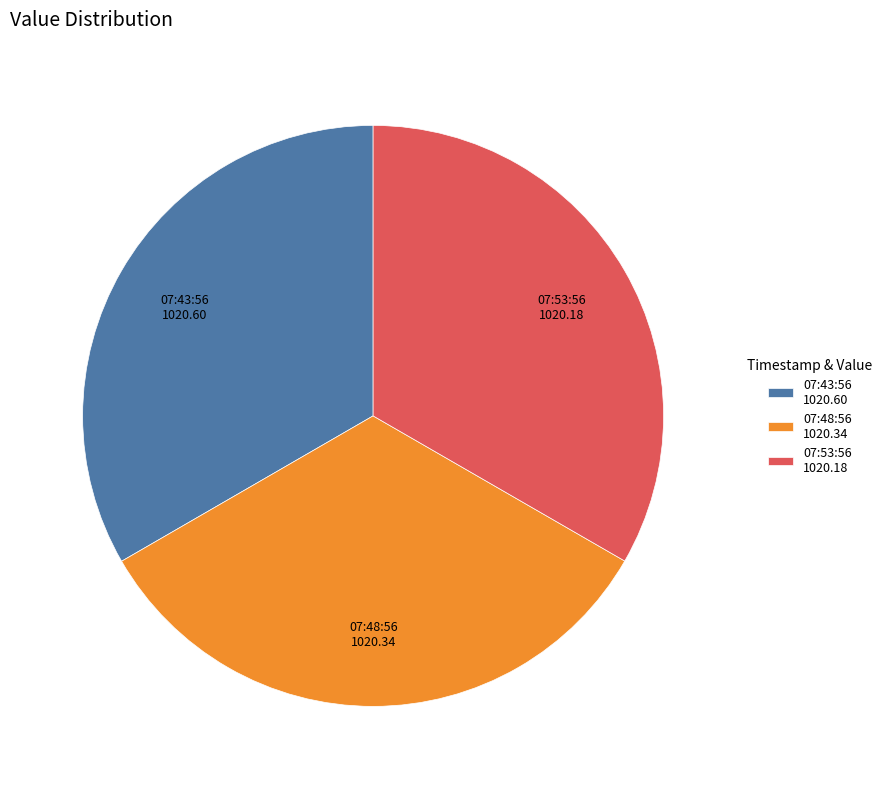

Is there a majority slice in this chart?

No